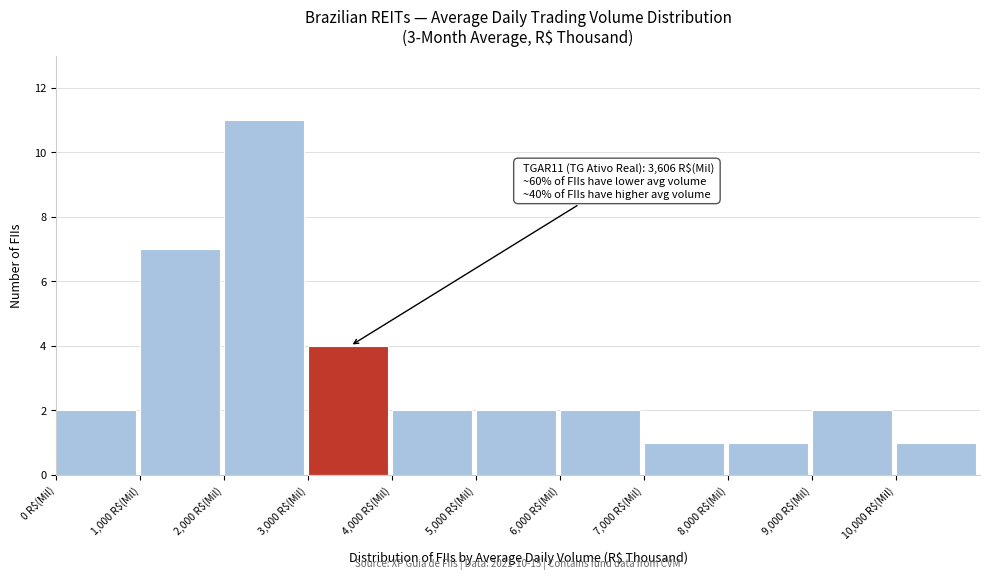

Over which range of the x-axis is the bar tallest?

2000 to 3000